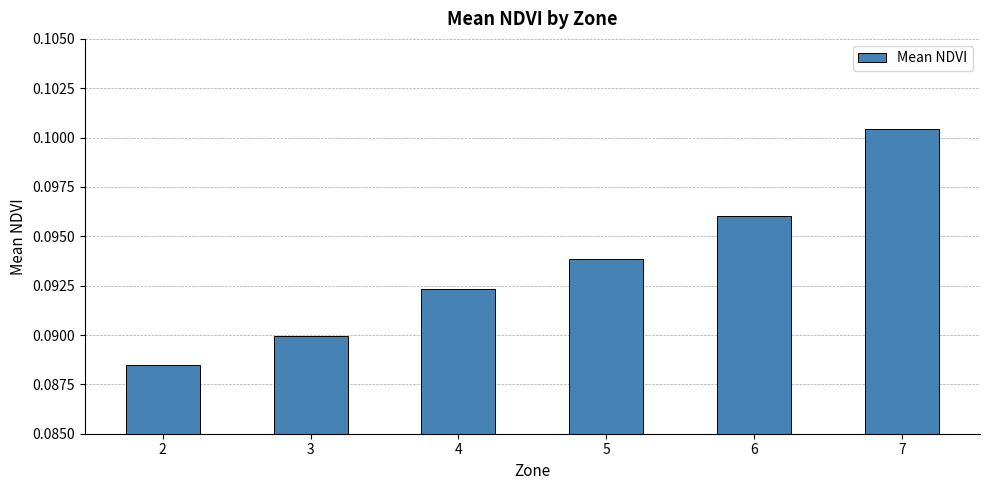

How many values are between 0 and 1?

6